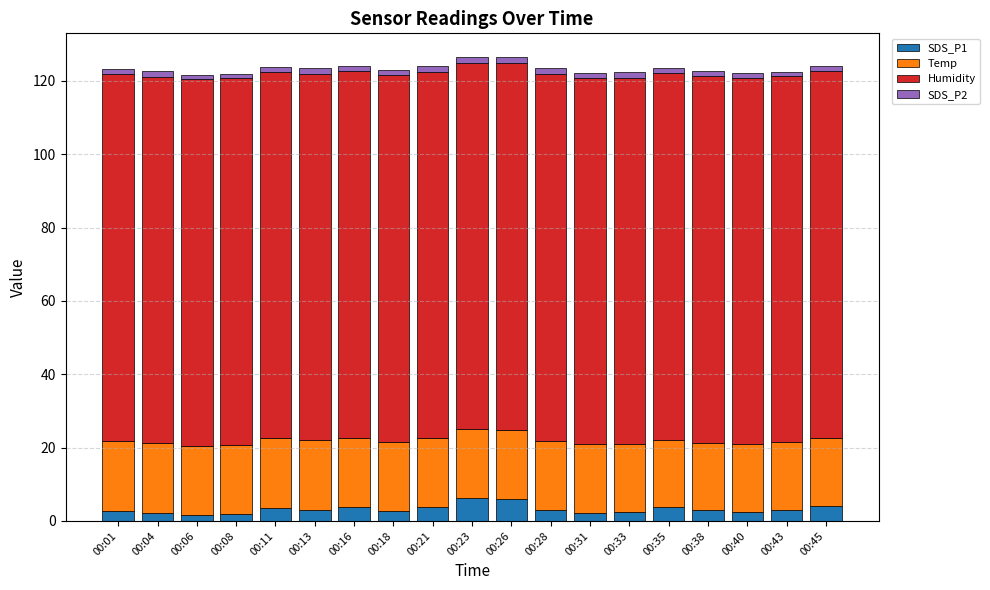

What is the sum of all SDS_P1 values?

61.7